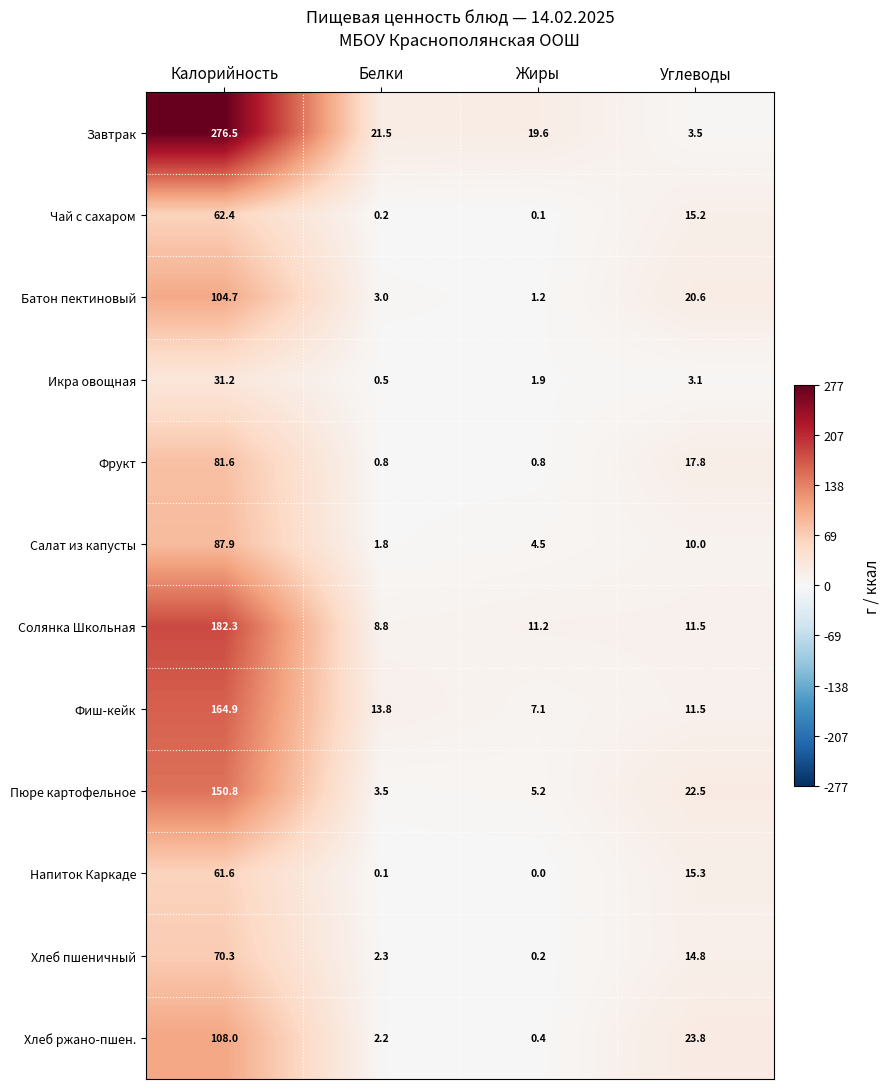

Is it true that Икра овощная equals 0.9 at Жиры?

False